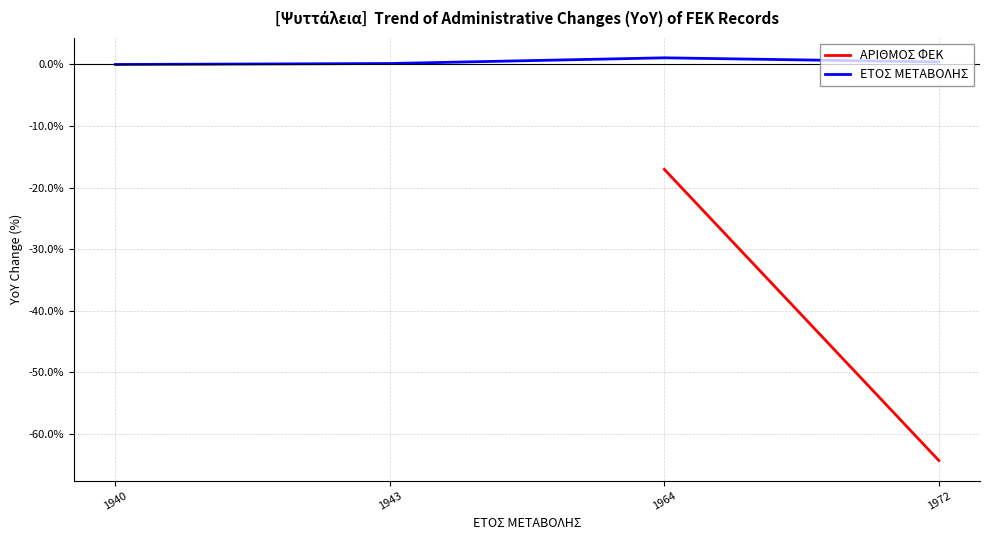

What is the sum of all ΕΤΟΣ ΜΕΤΑΒΟΛΗΣ values?

1.6